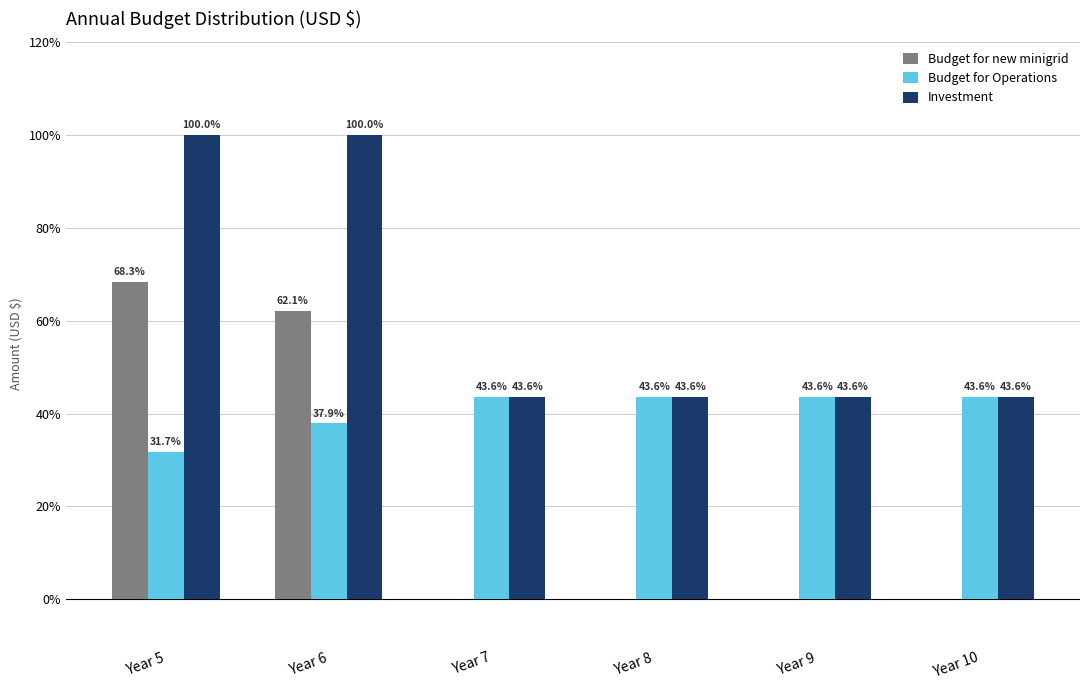

What is the difference between the Investment values at Year 9 and Year 6?

56.4